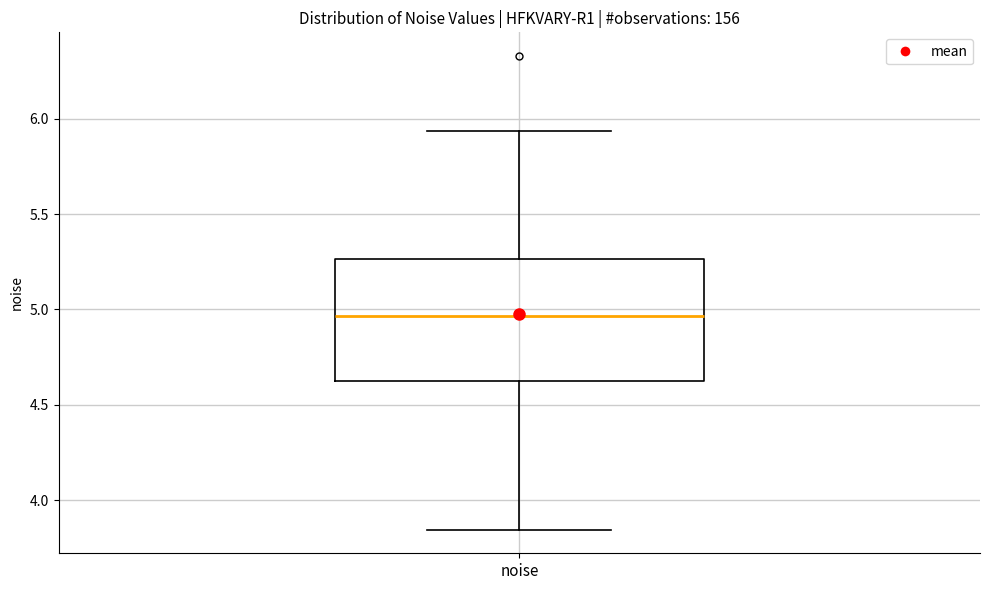

Where does the lower whisker of the box for noise end on the y-axis? The values are not printed on the chart, so give them approximately, as read against the axis.

3.85